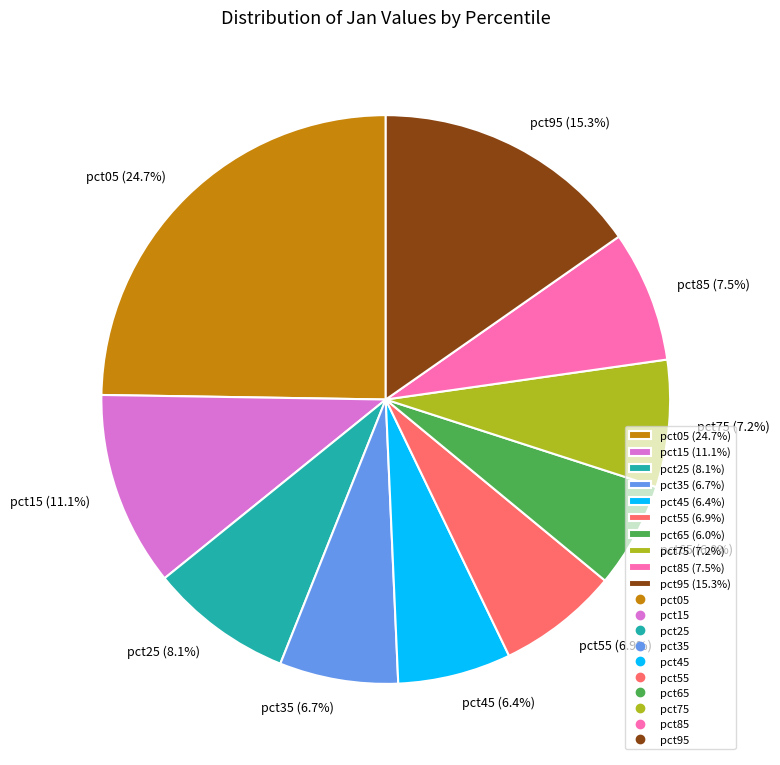

How much of the chart is everything except pct75 (7.2%)?

92.8%